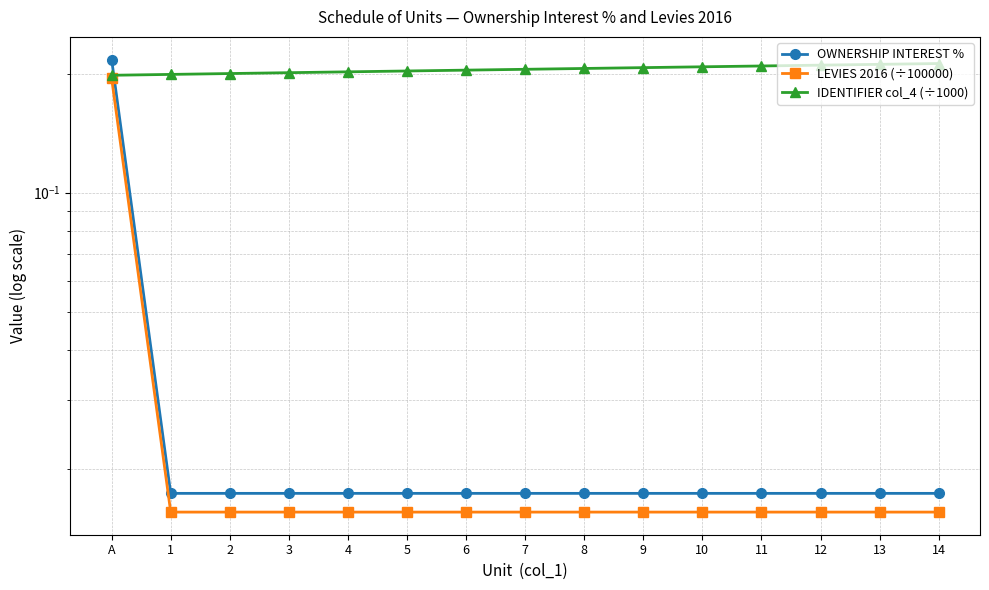

True or false: LEVIES 2016 (÷100000) and OWNERSHIP INTEREST % intersect in this chart.

False